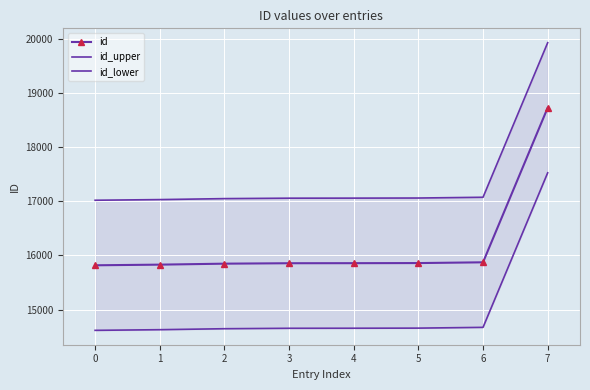

What is the value of the id point at the 3rd from the left?

15849